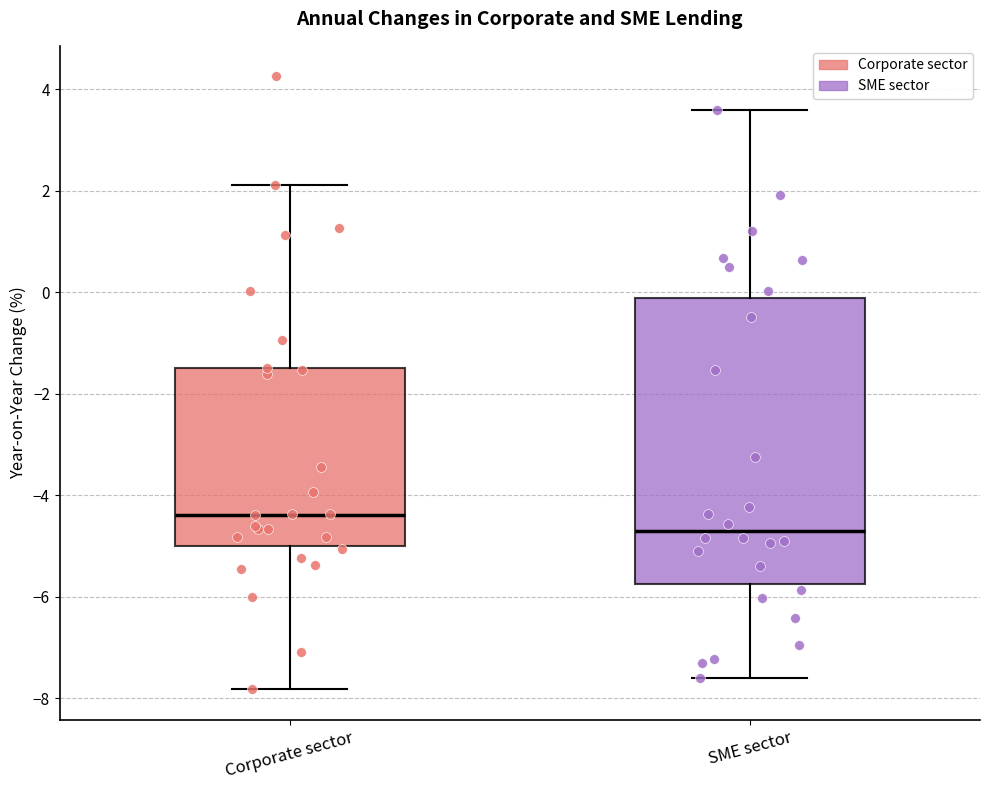

Reading left to right, read every box against the y-axis: the position of its median line, the range the box covers, and the ends of its whiskers. The values are not printed on the chart, so give them approximately, as read against the axis.

Corporate sector: median -4.4, box -5.0 to -1.4, whiskers -7.8 to 2.2
SME sector: median -4.8, box -5.8 to -0.2, whiskers -7.6 to 3.6